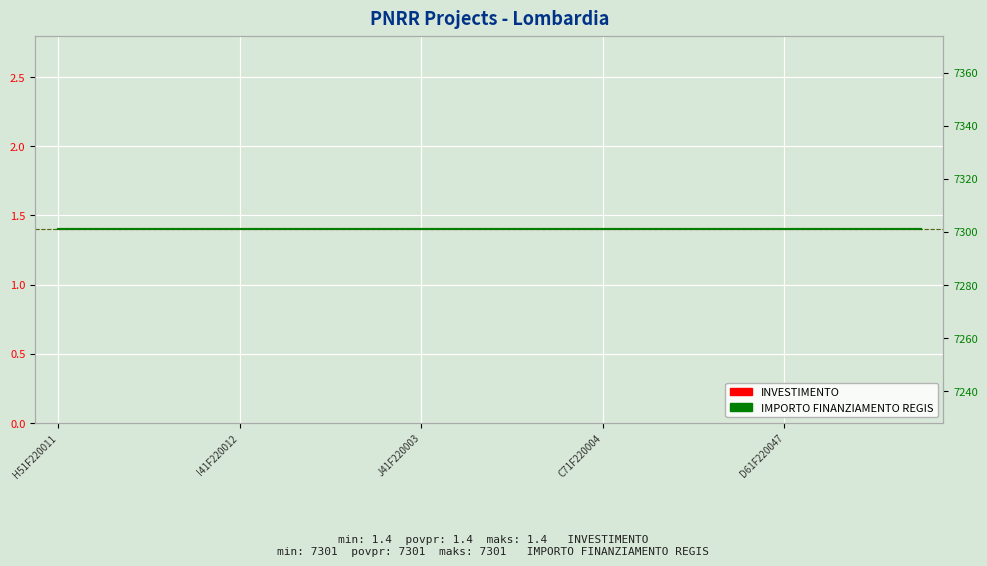

Which category has the highest value in the INVESTIMENTO series?

H51F220011